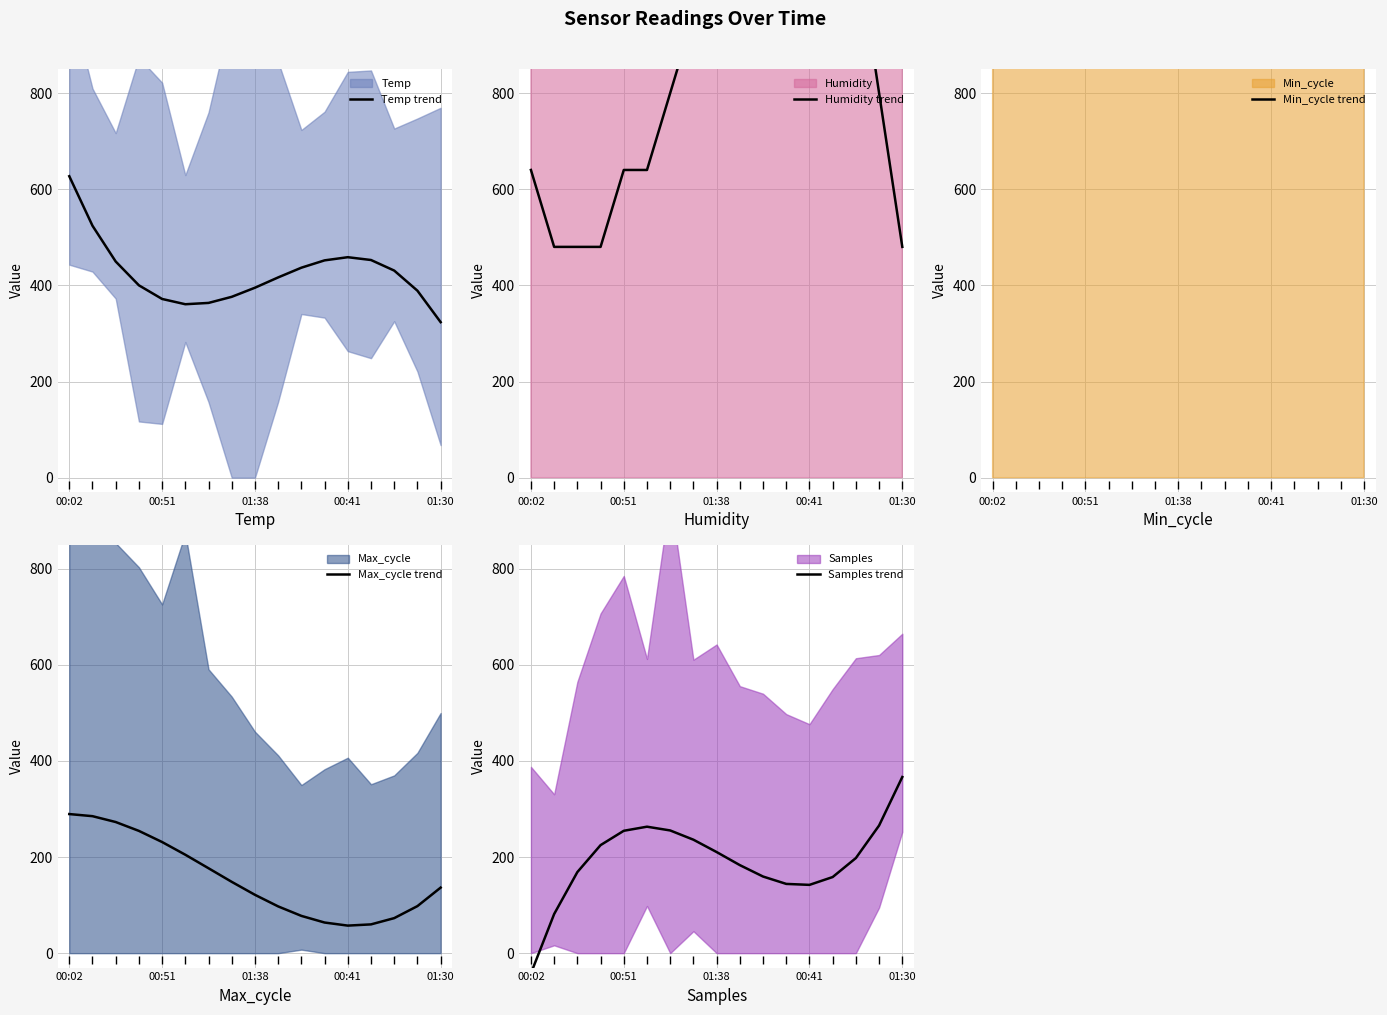

At which label is Temp trend closest to 475?

00:41